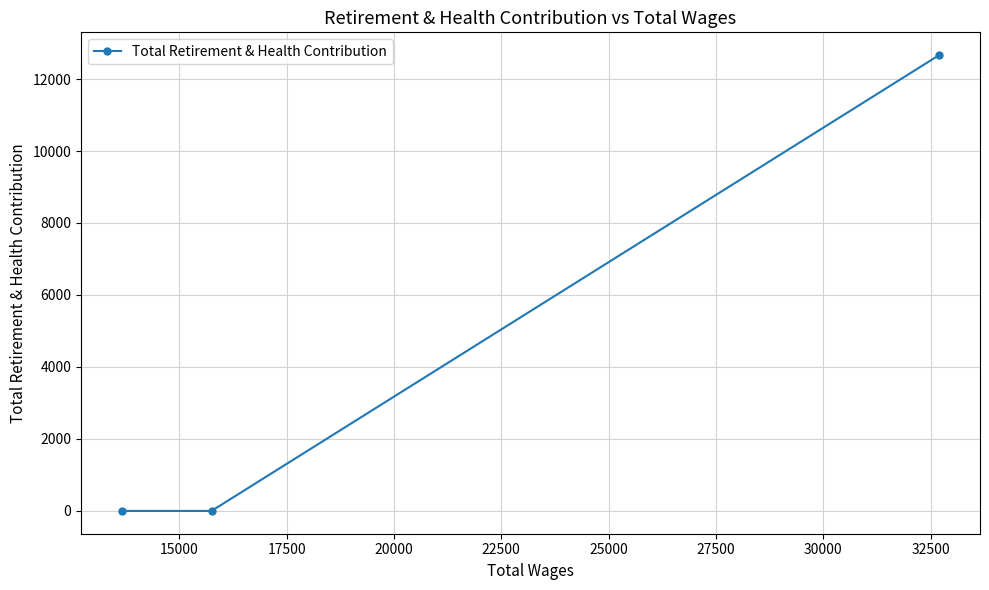

What is the greatest value displayed?

12664